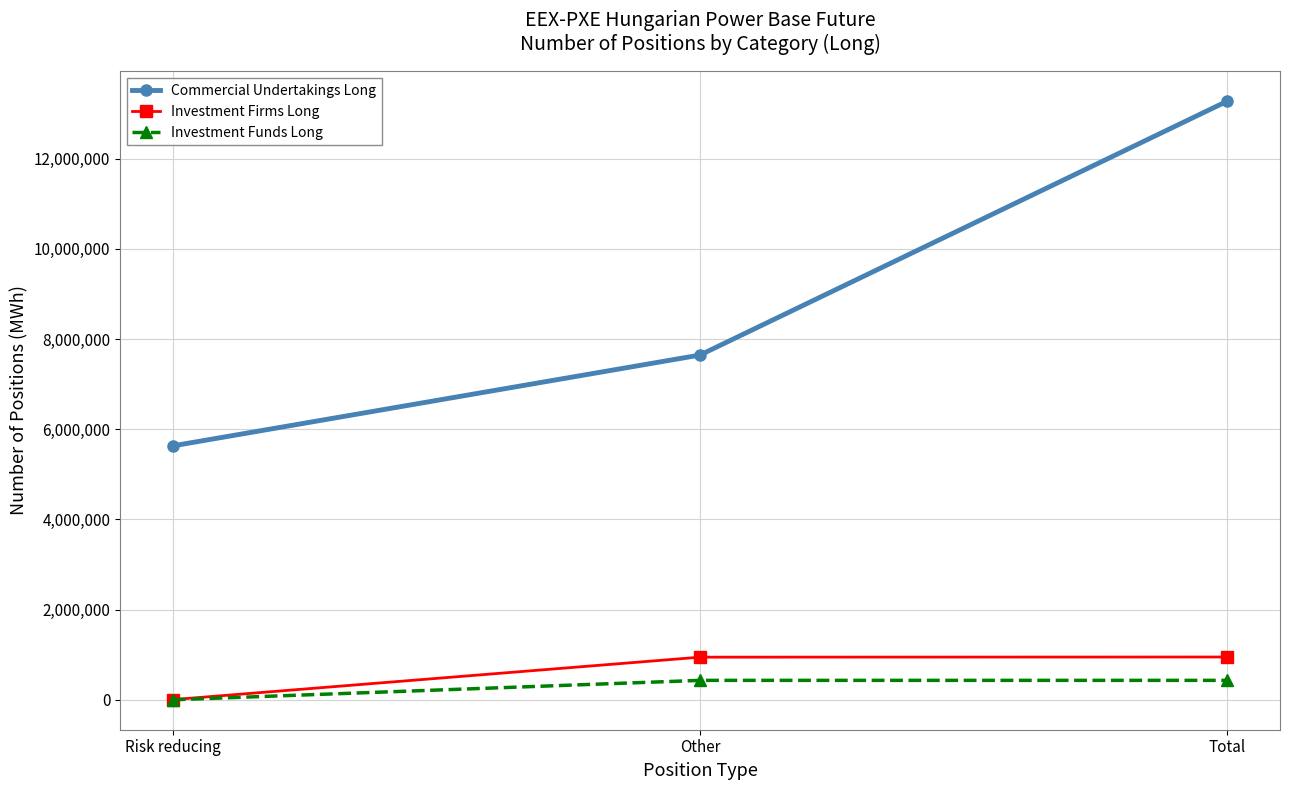

Is the value of Commercial Undertakings Long at Risk reducing greater than the value of Investment Firms Long at Risk reducing?

Yes